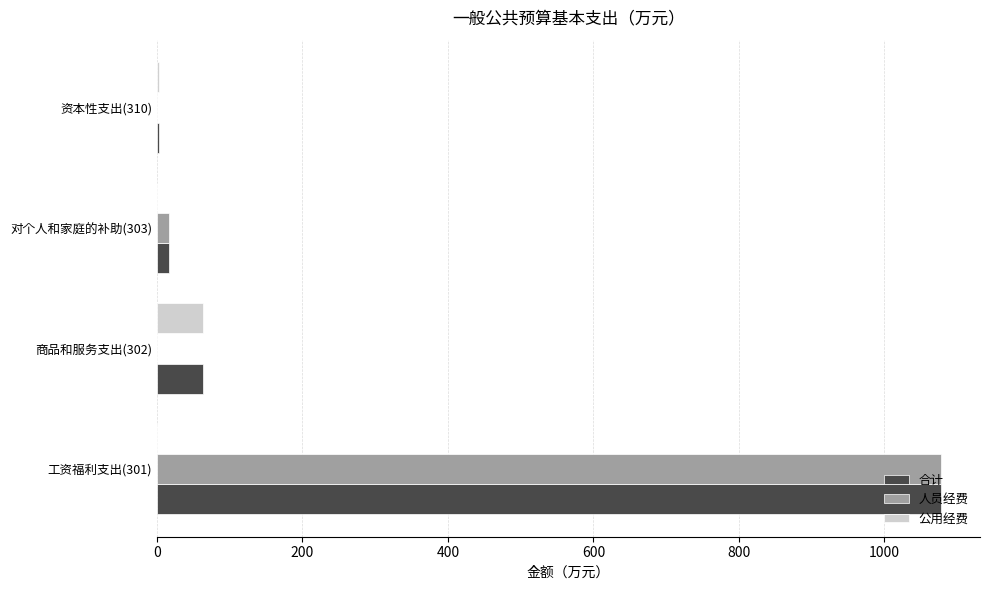

What is the total value across all series at 商品和服务支出(302)?

128.1